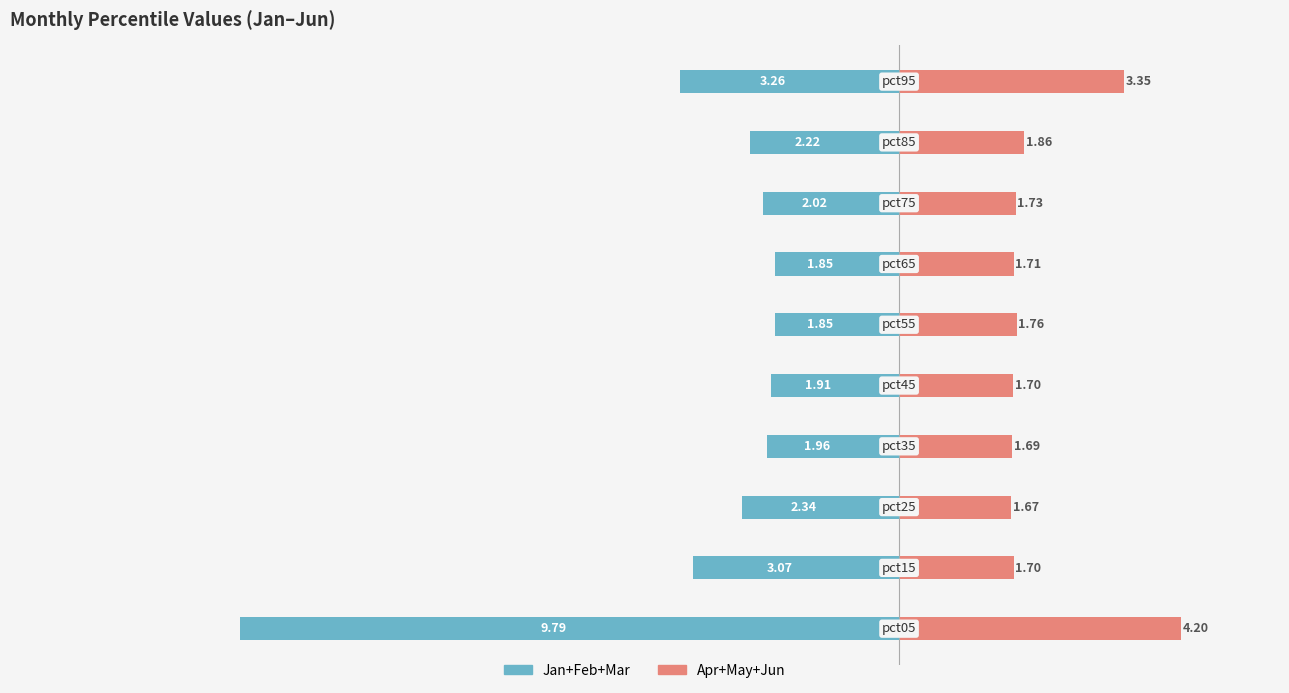

What is the sum of the Apr+May+Jun values at −15.0 and −5.0?

5.9